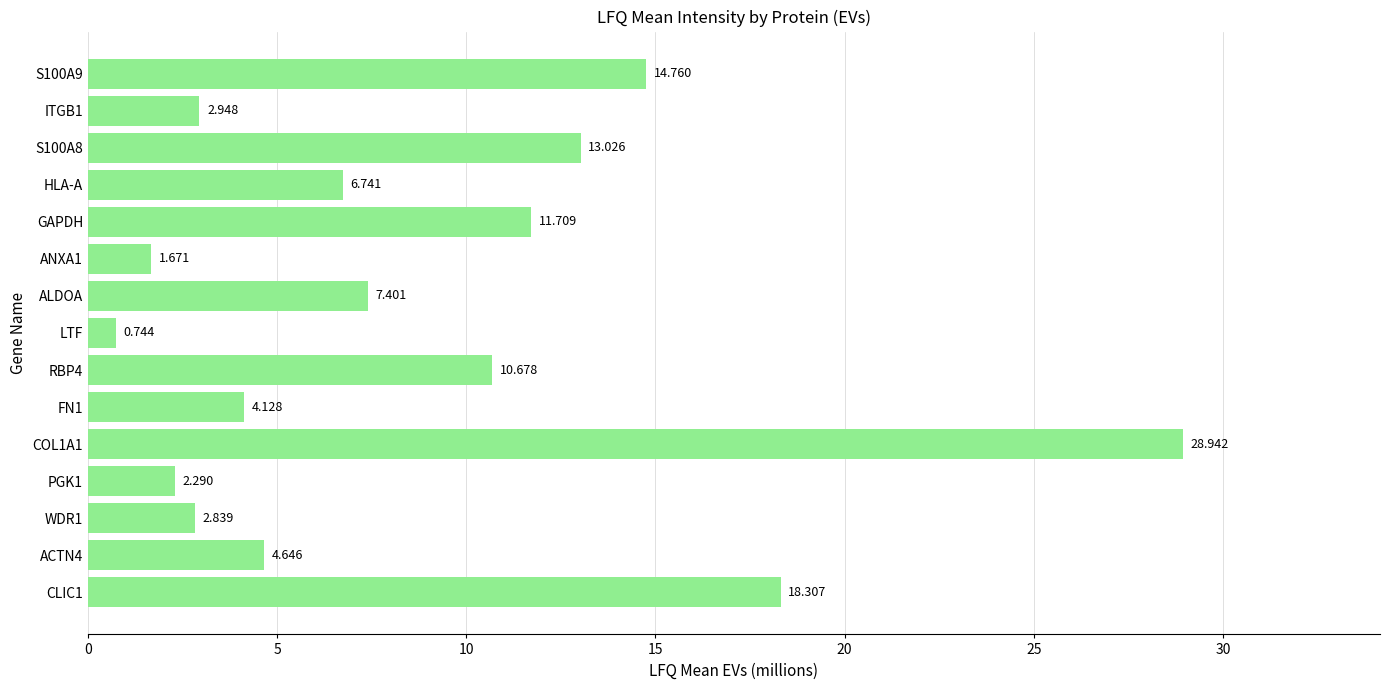

Between WDR1 and HLA-A, which is larger?

HLA-A